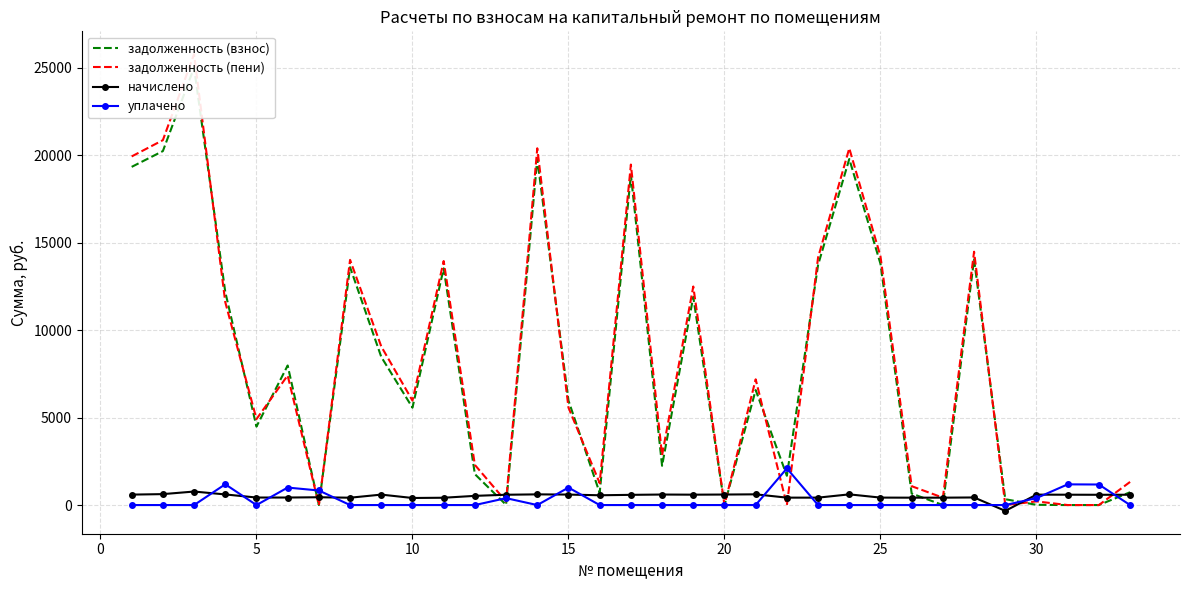

How many times do уплачено and задолженность (пени) cross each other?

7